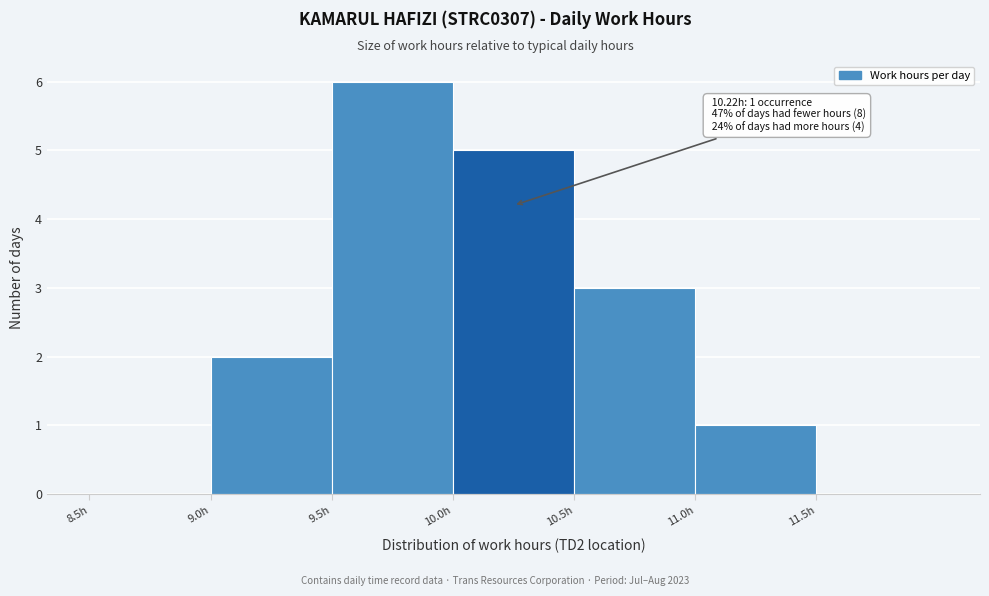

Which range on the x-axis has the tallest bar?

9.5 to 10.0